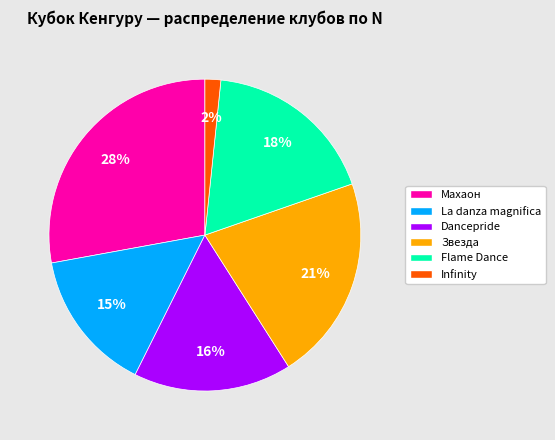

Between La danza magnifica and Махаон, which is larger?

Махаон